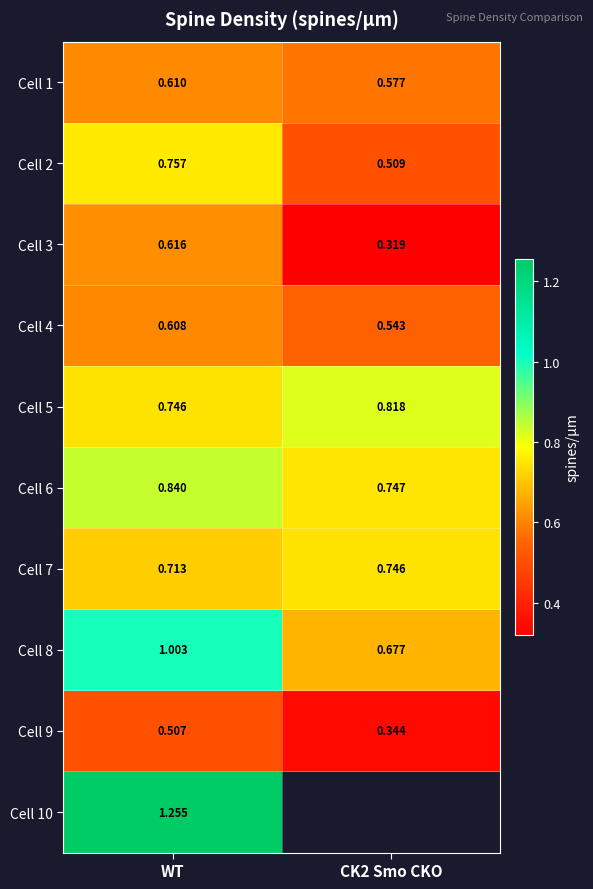

Is the value of Cell 4 at WT greater than the value of Cell 2 at WT?

No